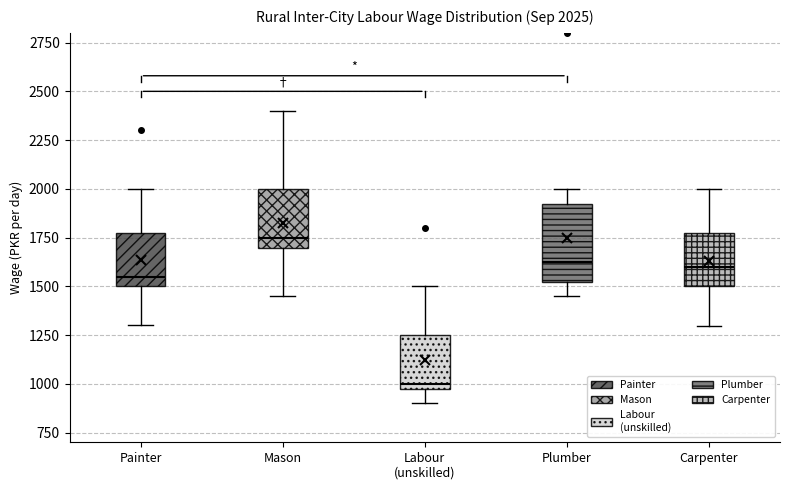

Which box has the lowest median line?

Labour (unskilled)